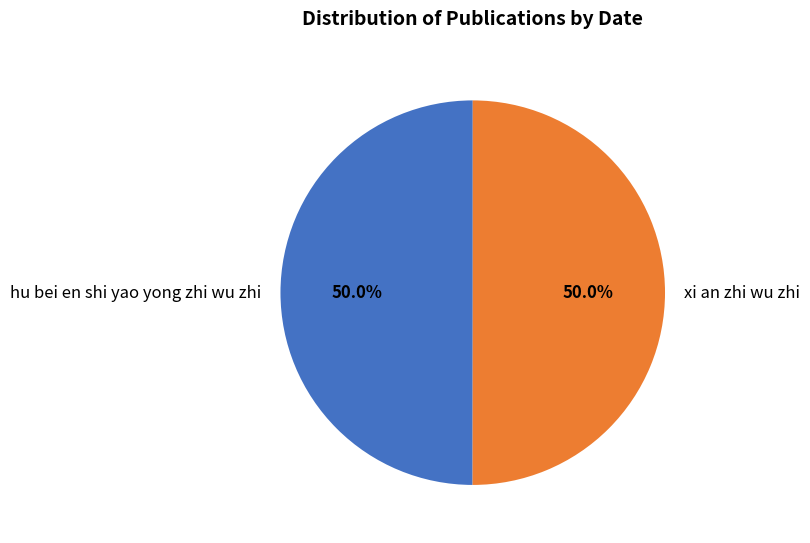

What percentage is the hu bei en shi yao yong zhi wu zhi slice, to the nearest percent?

50%